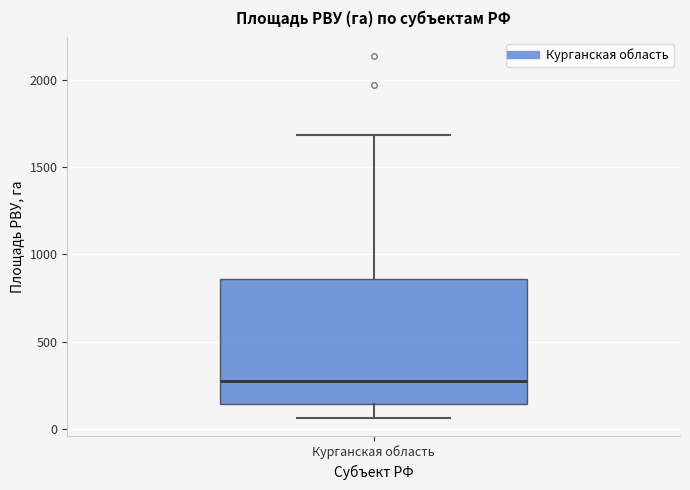

Transcribe this box plot: give where the median line is, the range the box spans, and where the two whiskers end, as read against the y-axis. The values are not printed on the chart, so give them approximately, as read against the axis.

median 250, box 150 to 850, whiskers 50 to 1700